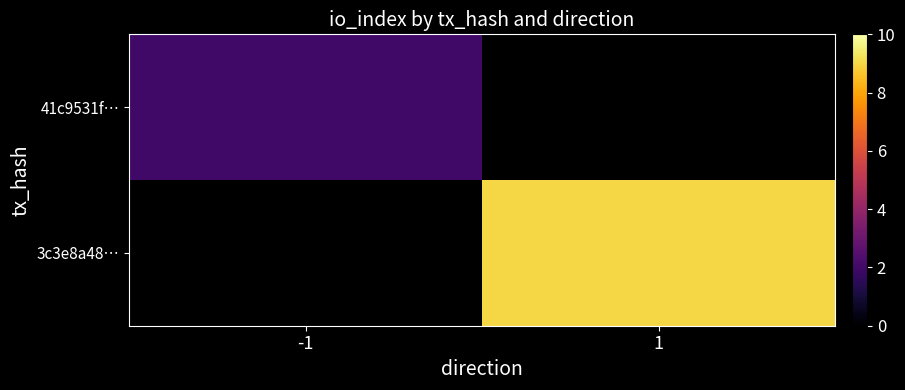

At how many categories does at least one series exceed 8?

1